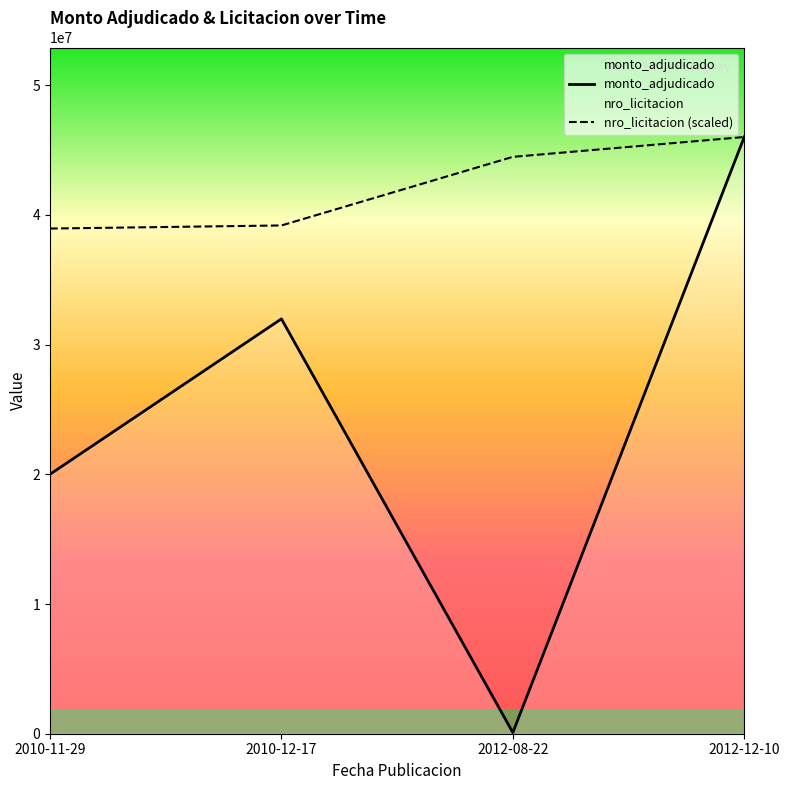

Which series has the largest range (max minus min)?

monto_adjudicado